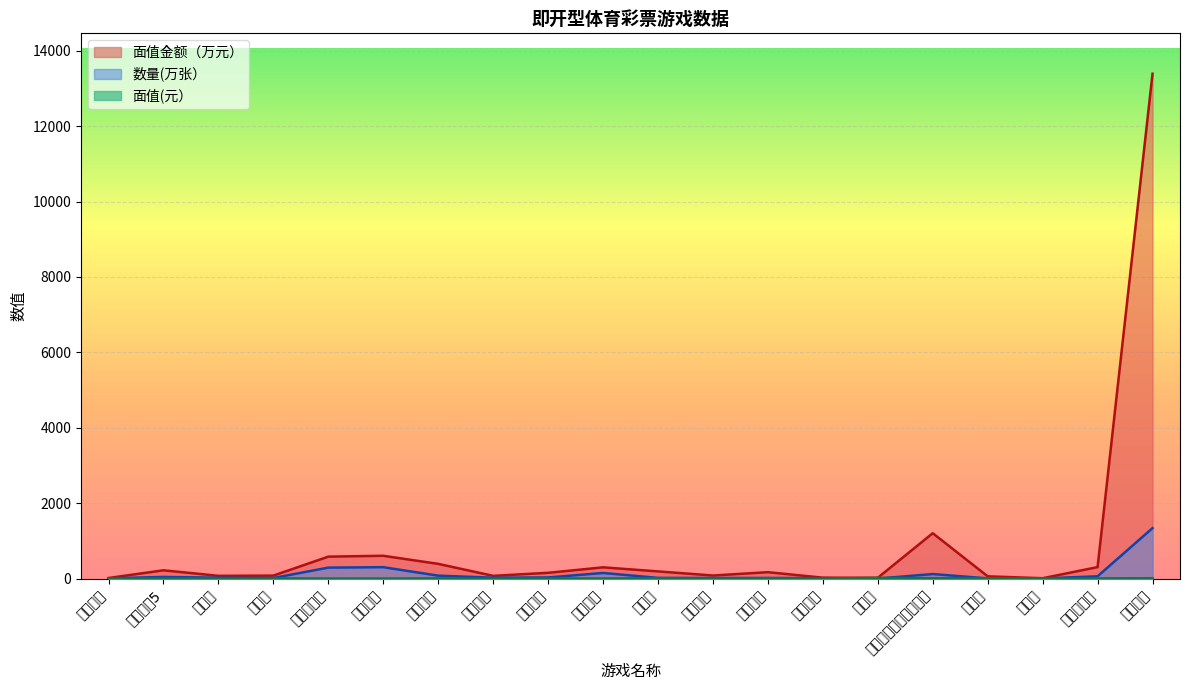

Which series changed the most between 年年有鱼 and 生日快乐?

面值金额（万元）